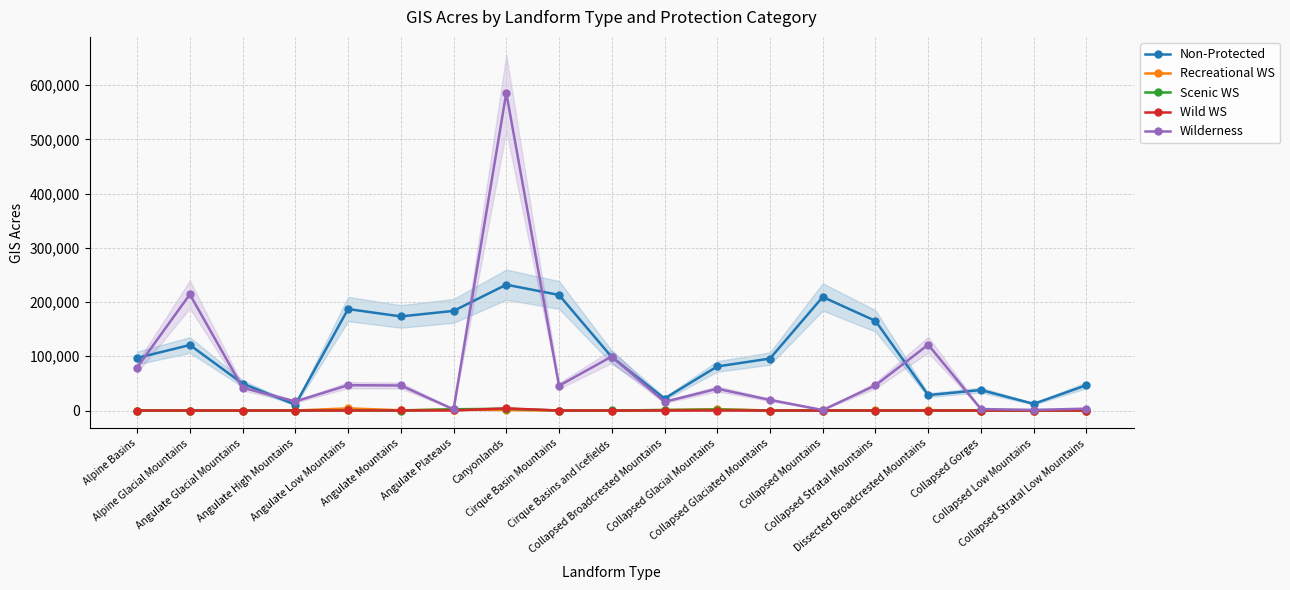

What is the highest value of the Wild WS series?

4000.7